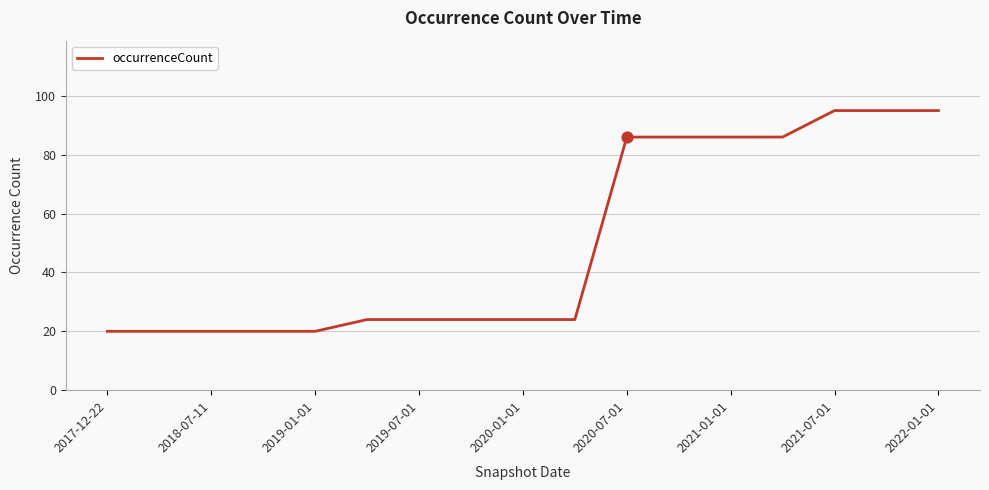

What is the maximum value shown in the chart?

95